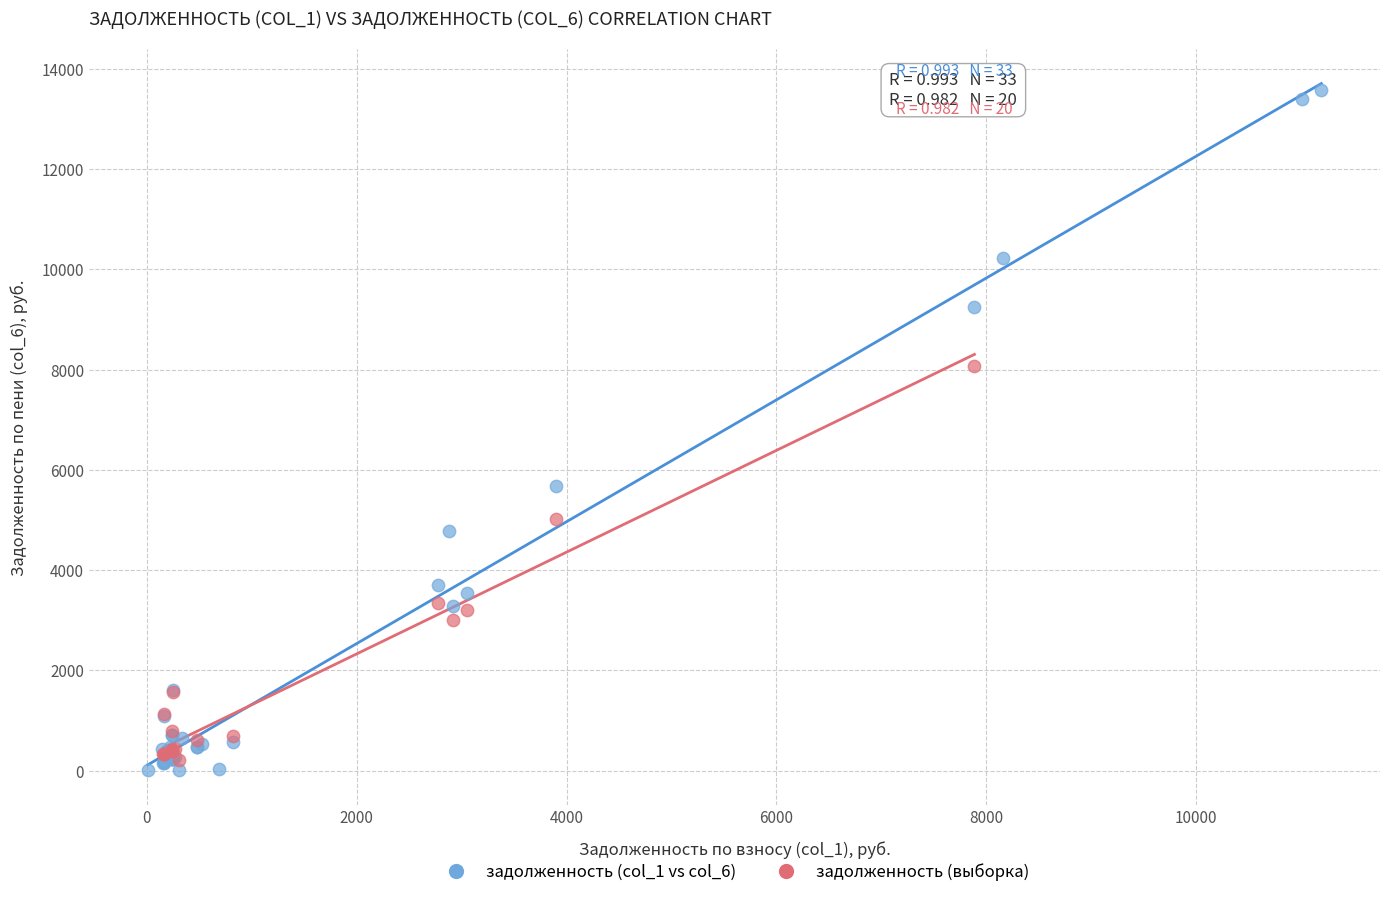

Which series has the largest Y range (max minus min)?

задолженность (col_1 vs col_6)